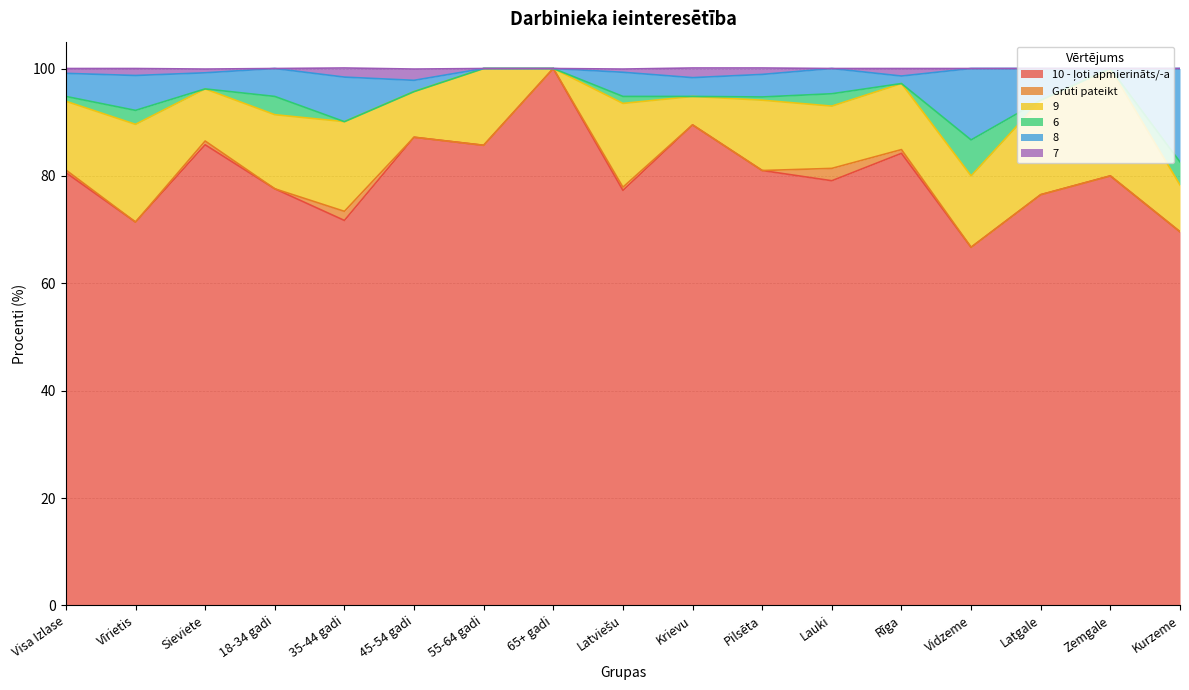

How many lines are shown in the chart?

6